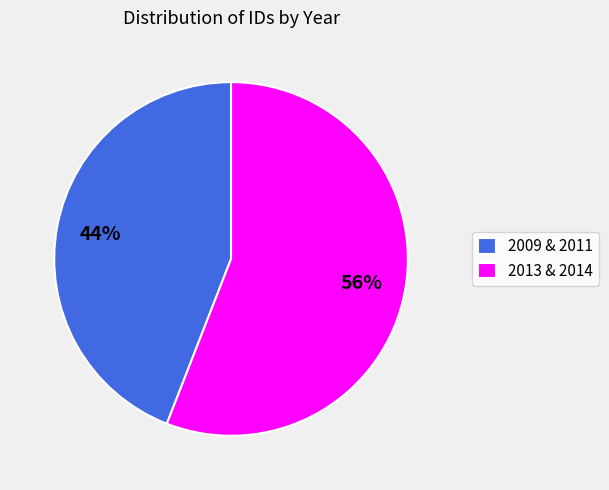

The 2009 & 2011 slice represents 35% of the pie. True or false?

False